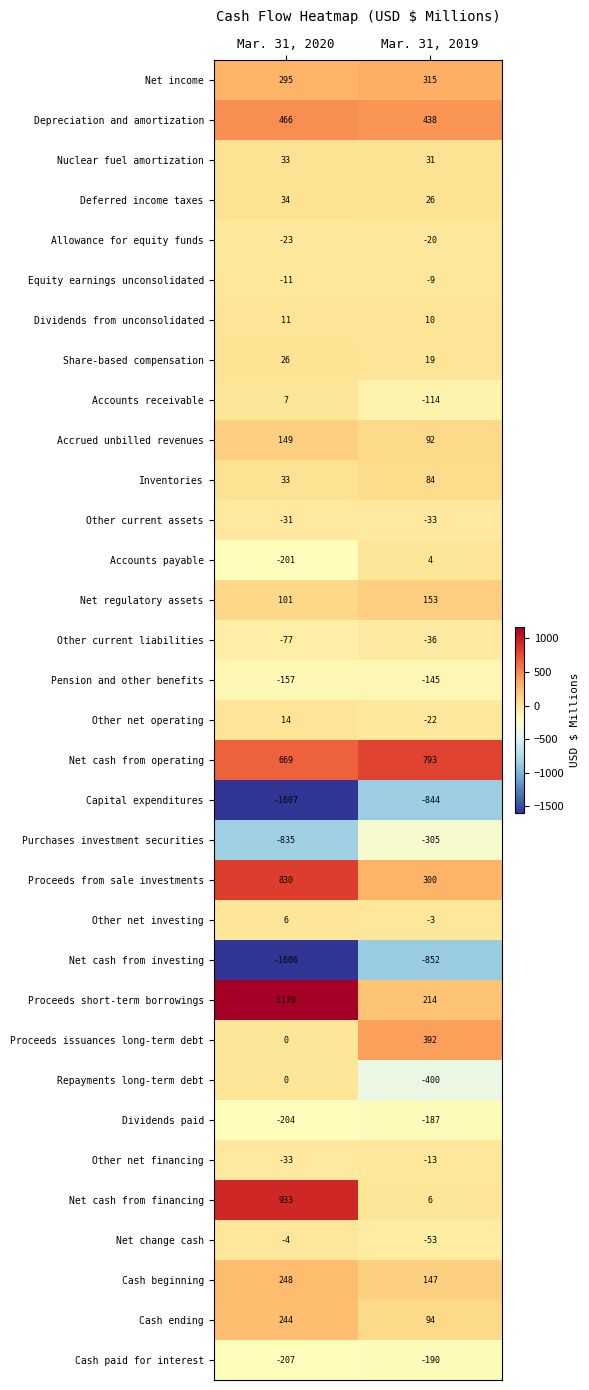

Which series has the largest total across all categories?

Net cash from operating